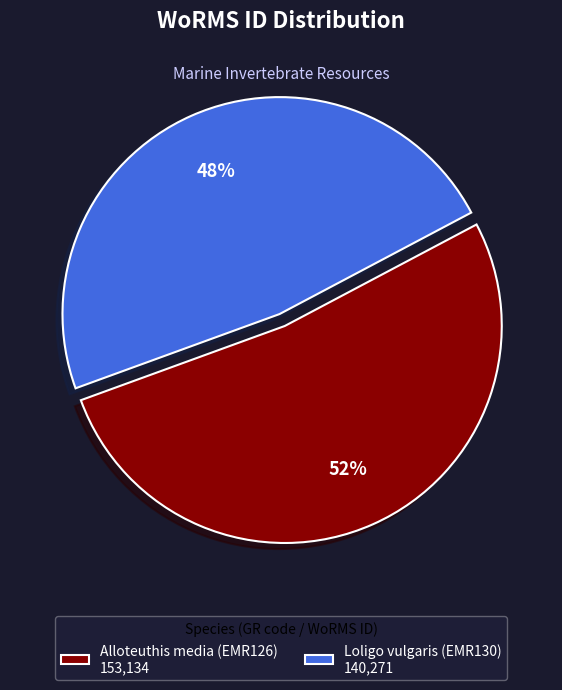

Which has a higher value, Loligo vulgaris (EMR130) or Alloteuthis media (EMR126)?

Alloteuthis media (EMR126)